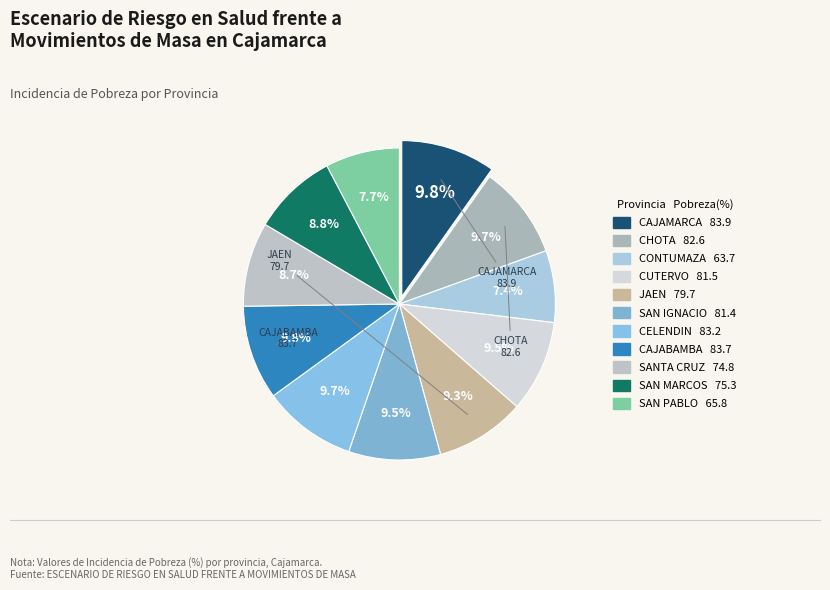

Does CUTERVO represent more than half of the total?

No